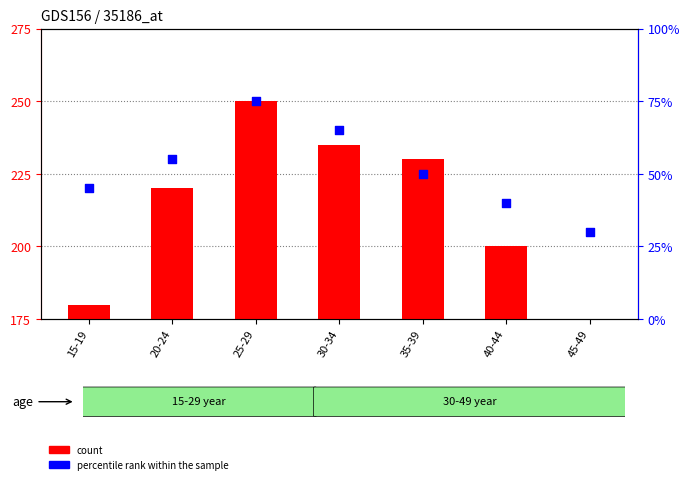

What is the total value across all series at 40-44?

240